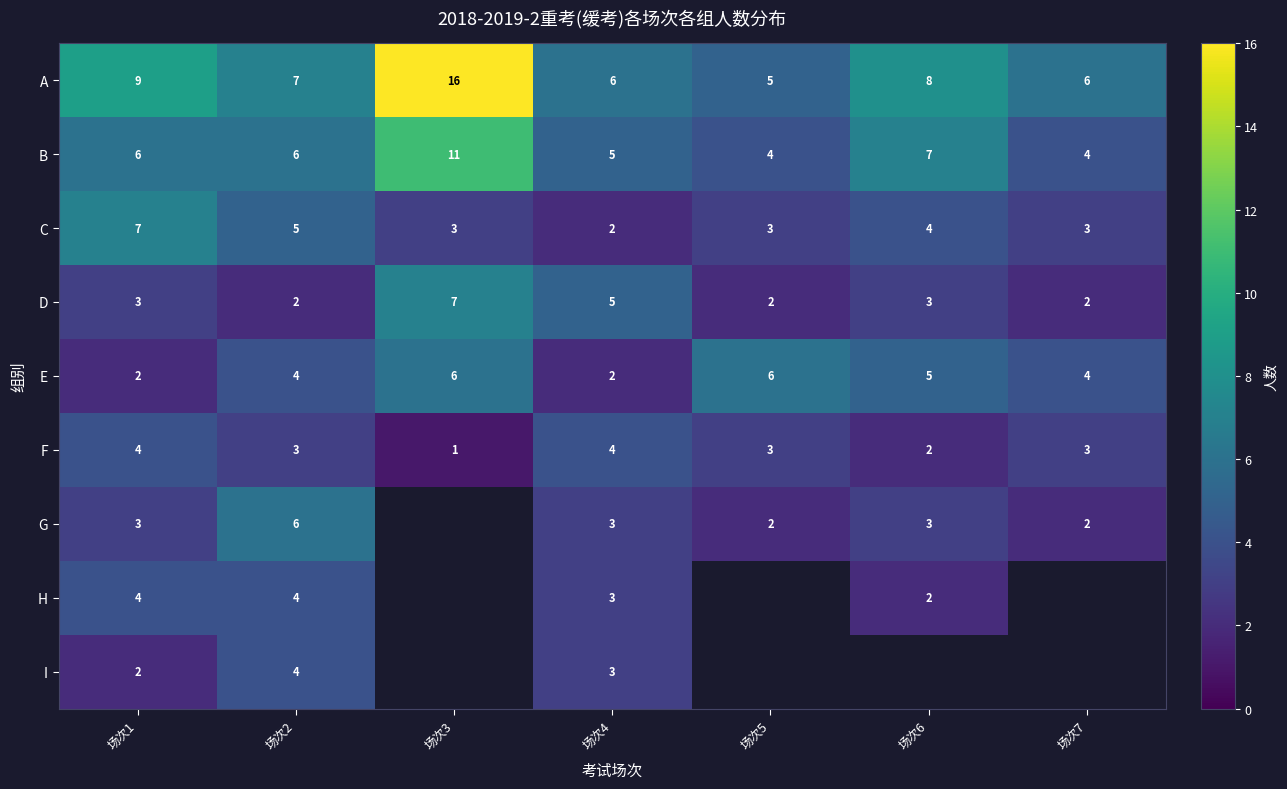

The value of E at 场次6 is 3. True or false?

False